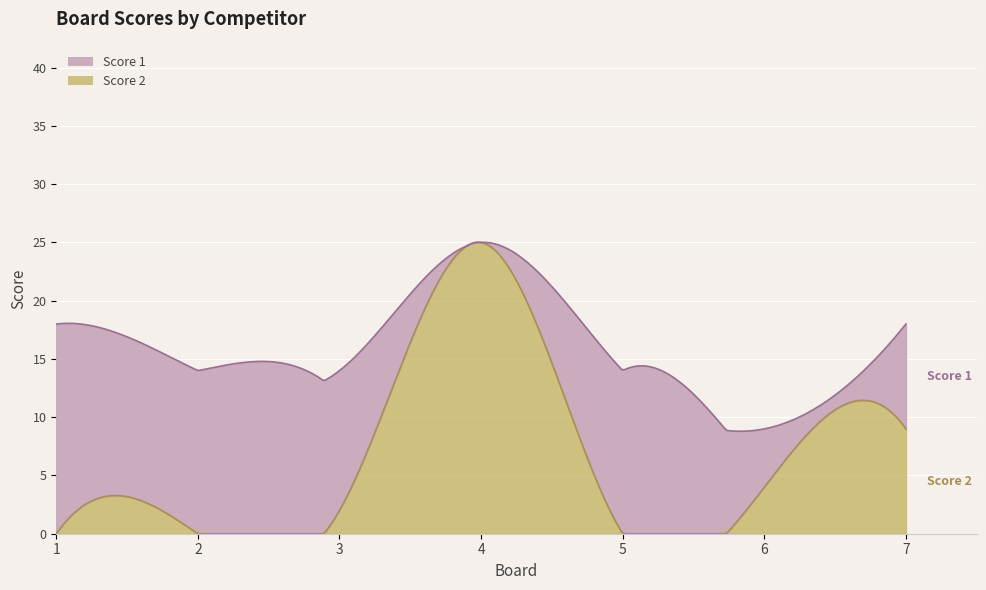

What is the total value across all series at 2?

14